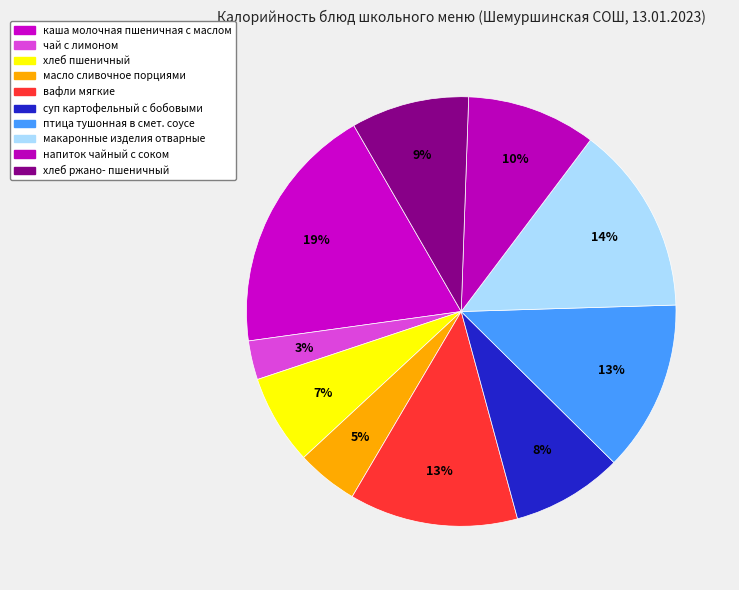

To the nearest percent, what percentage of the pie is хлеб пшеничный?

7%